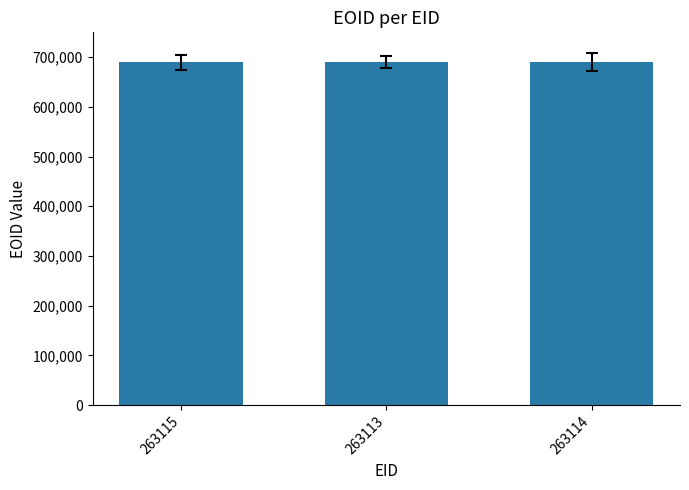

How many values are below 689940?

1